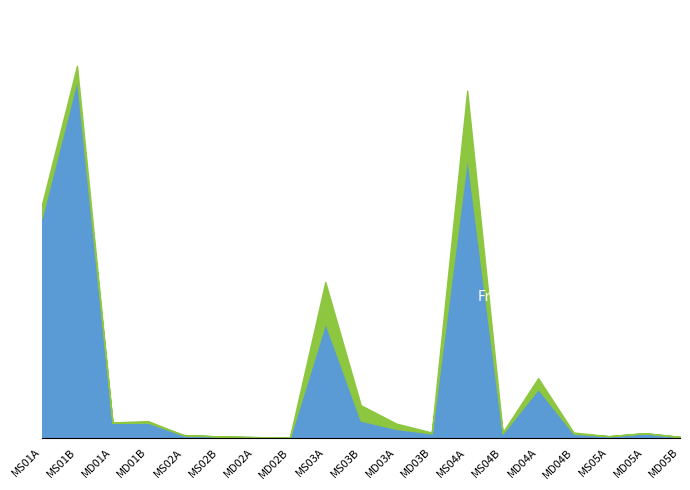

What is the label of the 8th point from the right?

MD03B